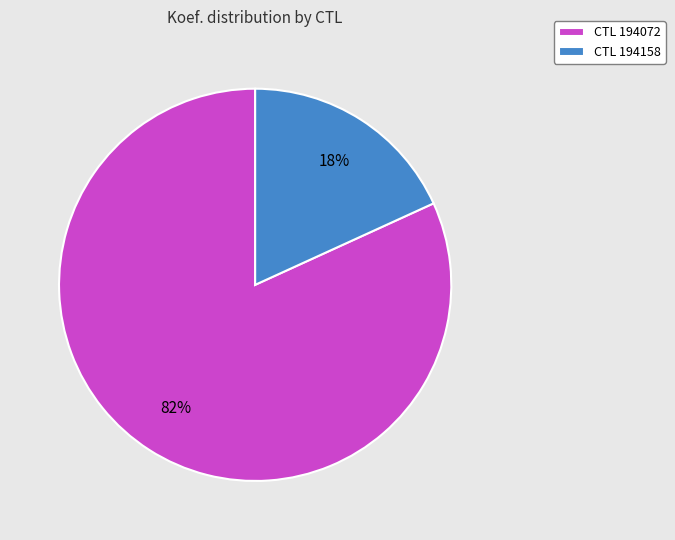

The CTL 194158 slice represents 13% of the pie. True or false?

False